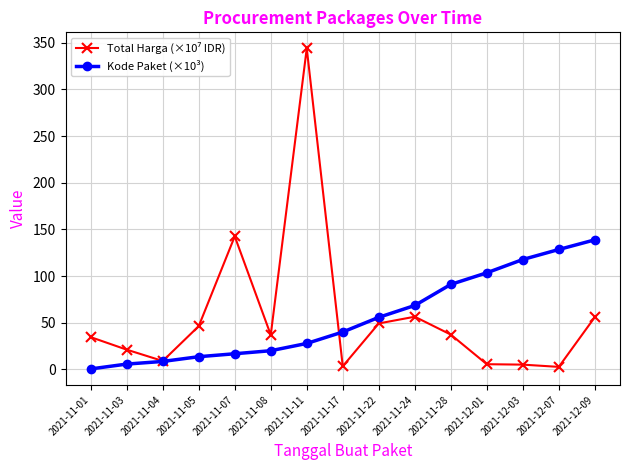

Which series changed the most between 2021-11-22 and 2021-12-09?

Kode Paket (×10³)